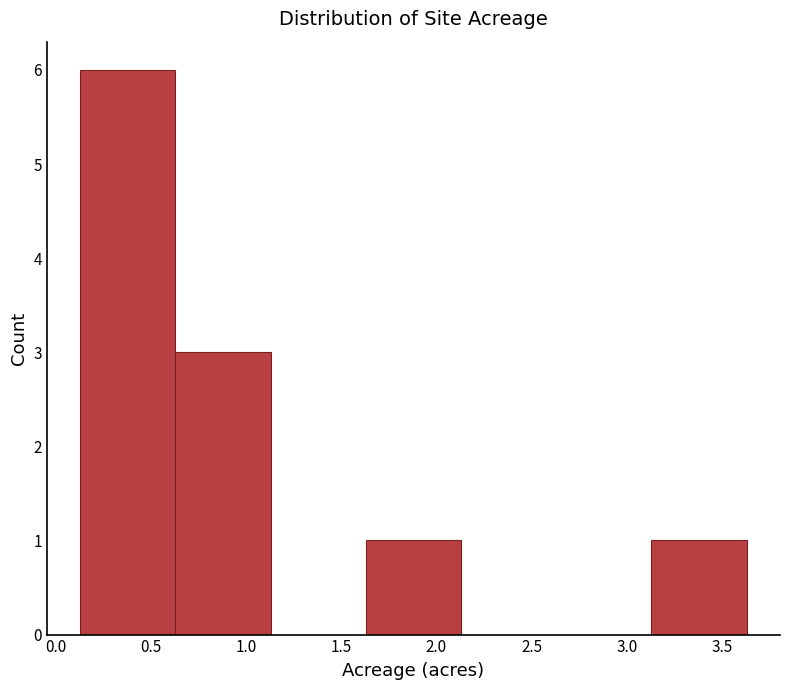

What is the height of the bar covering 0.13 to 0.63 on the x-axis? Neither the bar edges nor the heights are printed on the chart, so give them approximately, as read against the axes.

6